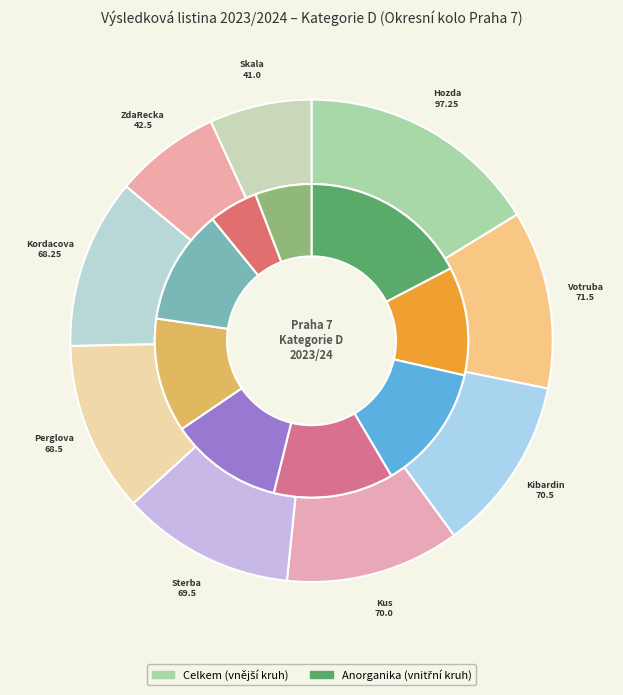

Does 6 represent more than half of the total?

No